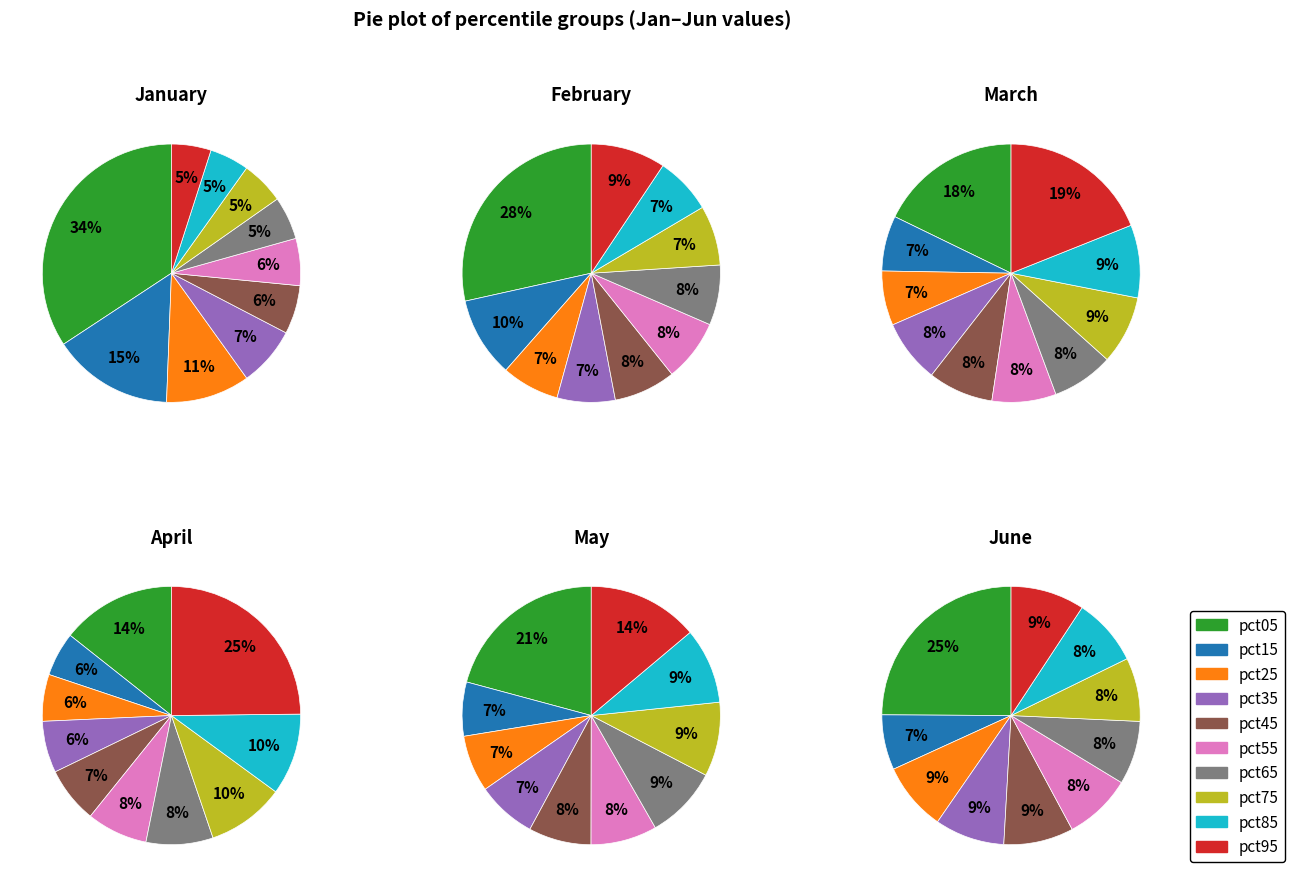

Does Jun represent more than half of the total?

No